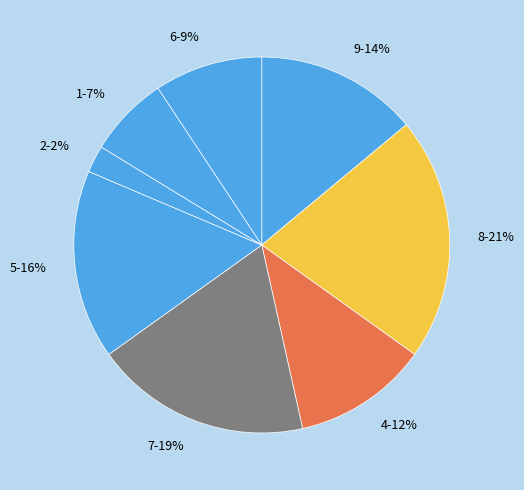

To the nearest percent, what portion does 9 represent?

14%